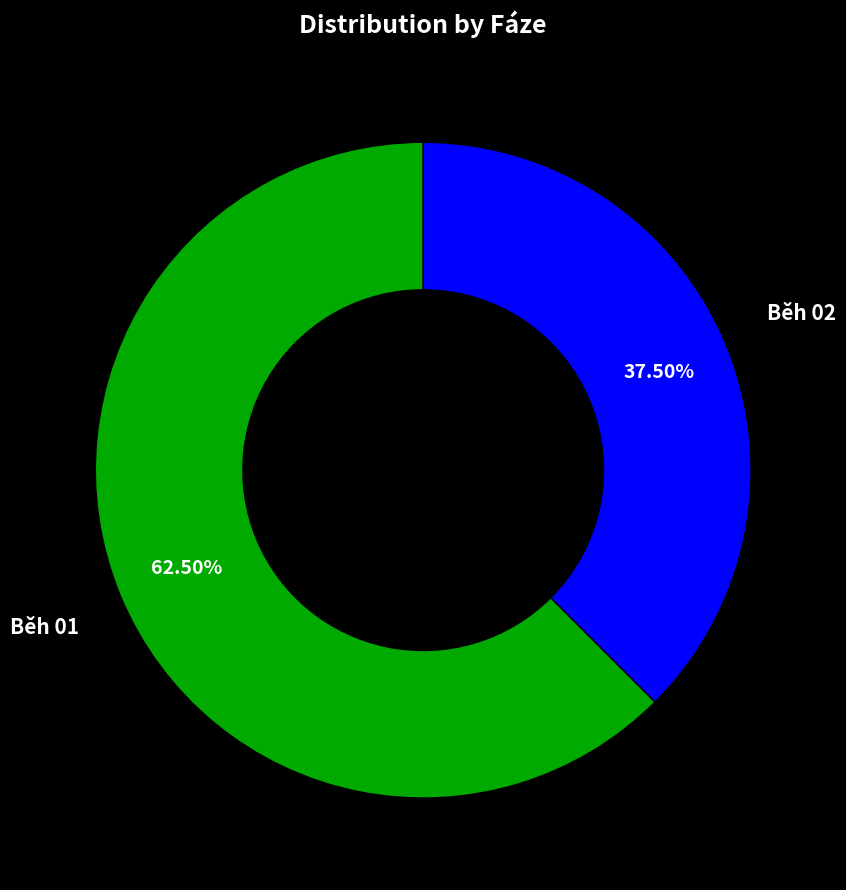

Is there a majority slice in this chart?

Yes